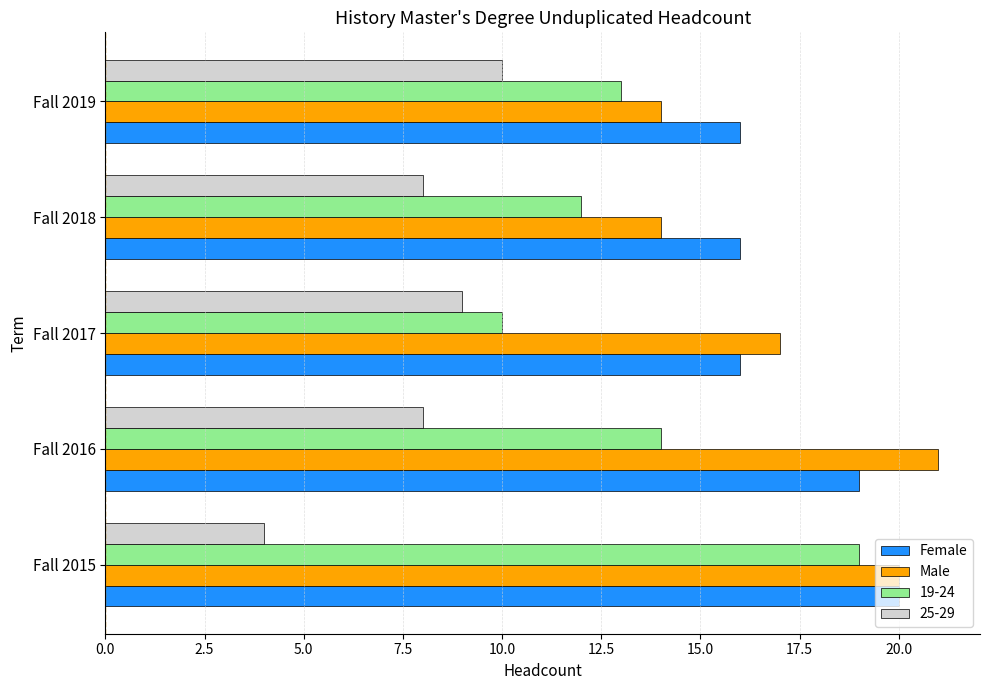

Rank the series by their maximum value, from lowest to highest.

25-29, 19-24, Female, Male